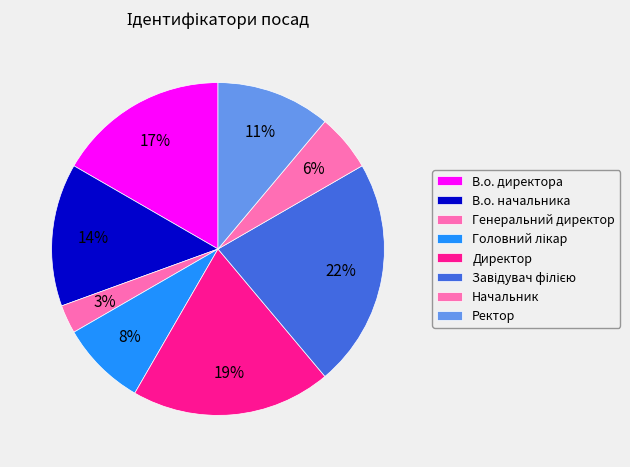

Which has a higher value, В.о. начальника or Директор?

Директор